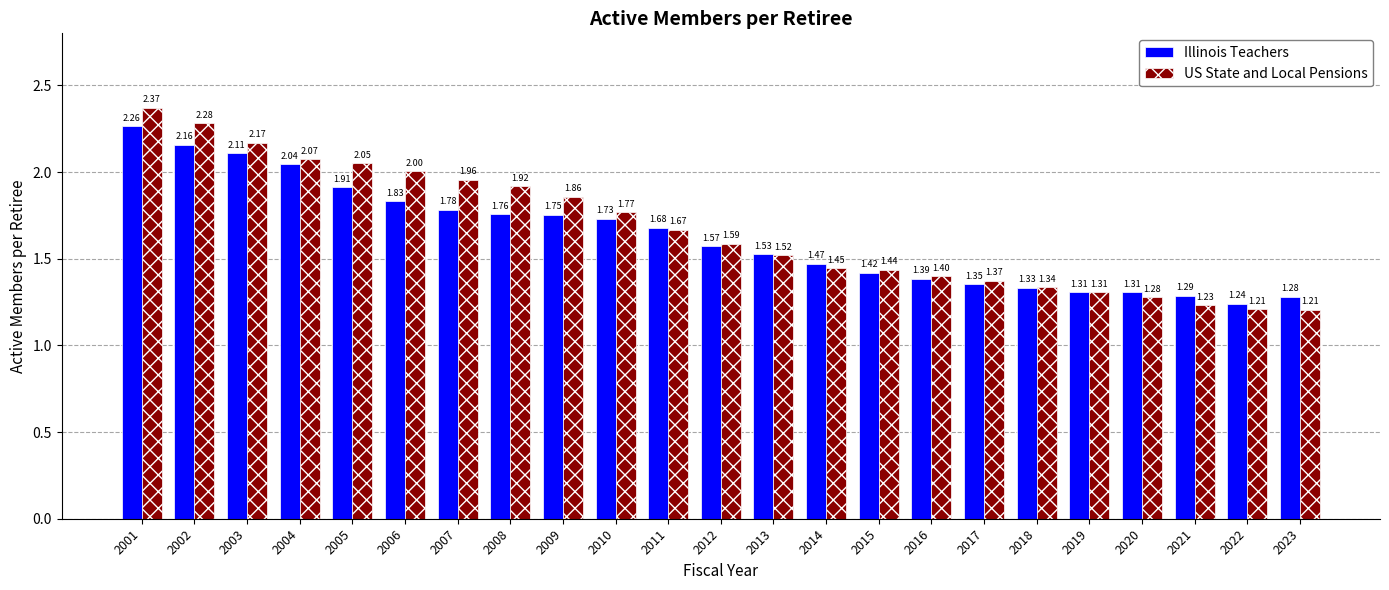

The US State and Local Pensions series shows 1.1 at 2012. True or false?

False